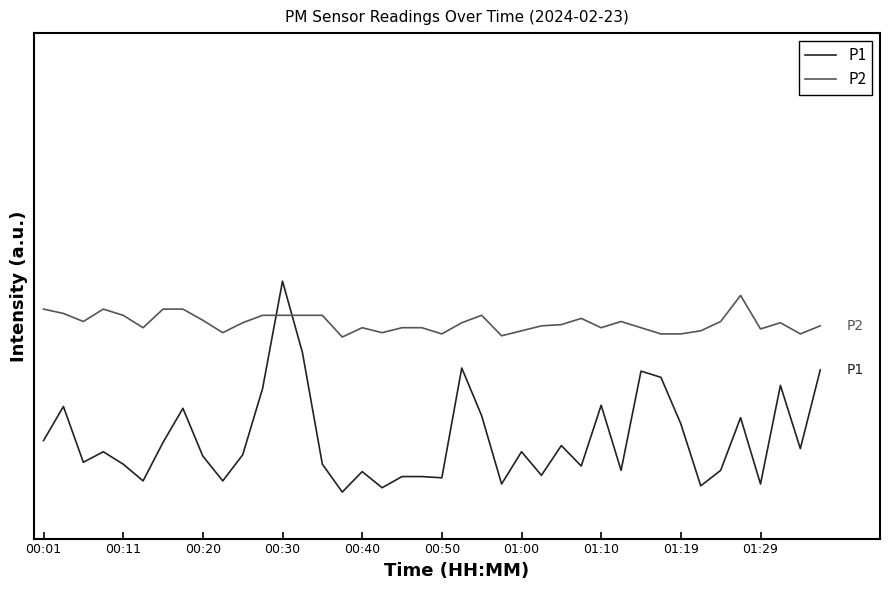

Rank the series by their average value, from highest to lowest.

P2, P1